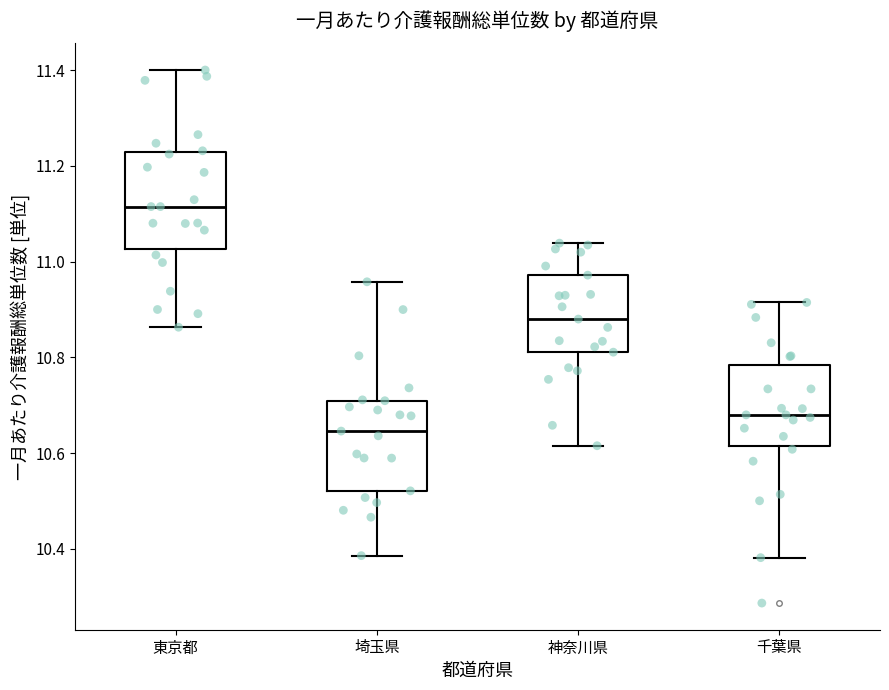

Which box's median line is the lowest?

埼玉県